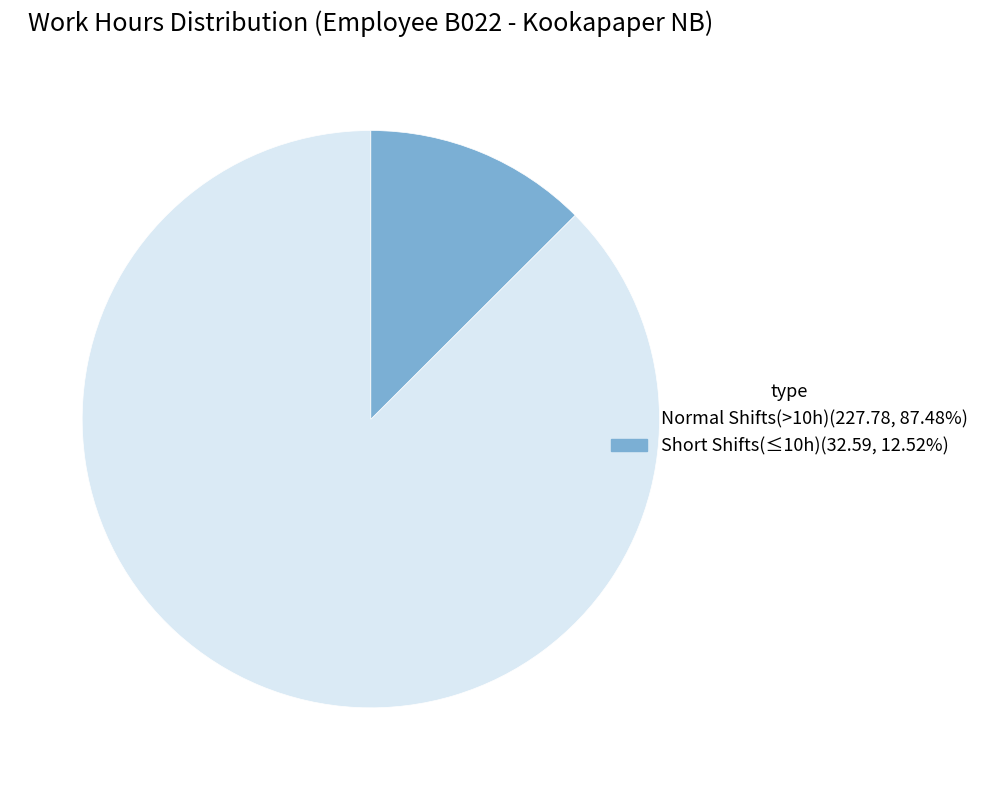

Is there a majority slice in this chart?

Yes